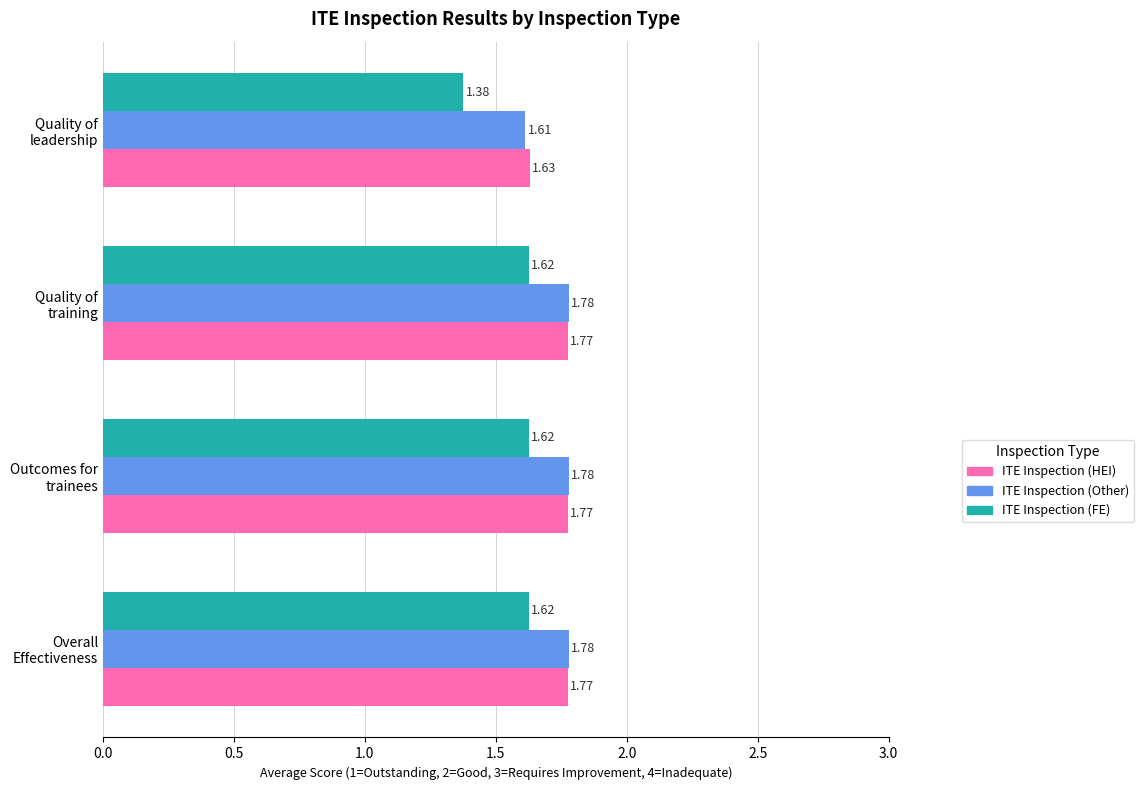

How many ITE Inspection (FE) values are between 1 and 2?

4